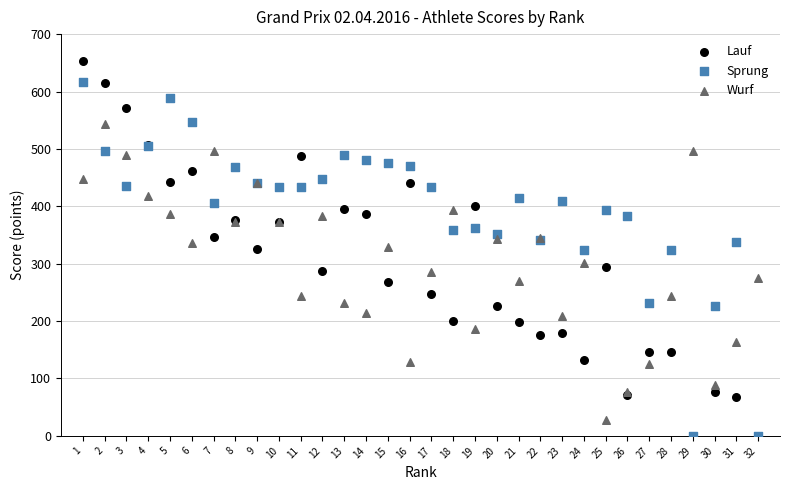

What are all the series names shown in the legend?

Lauf, Sprung, Wurf